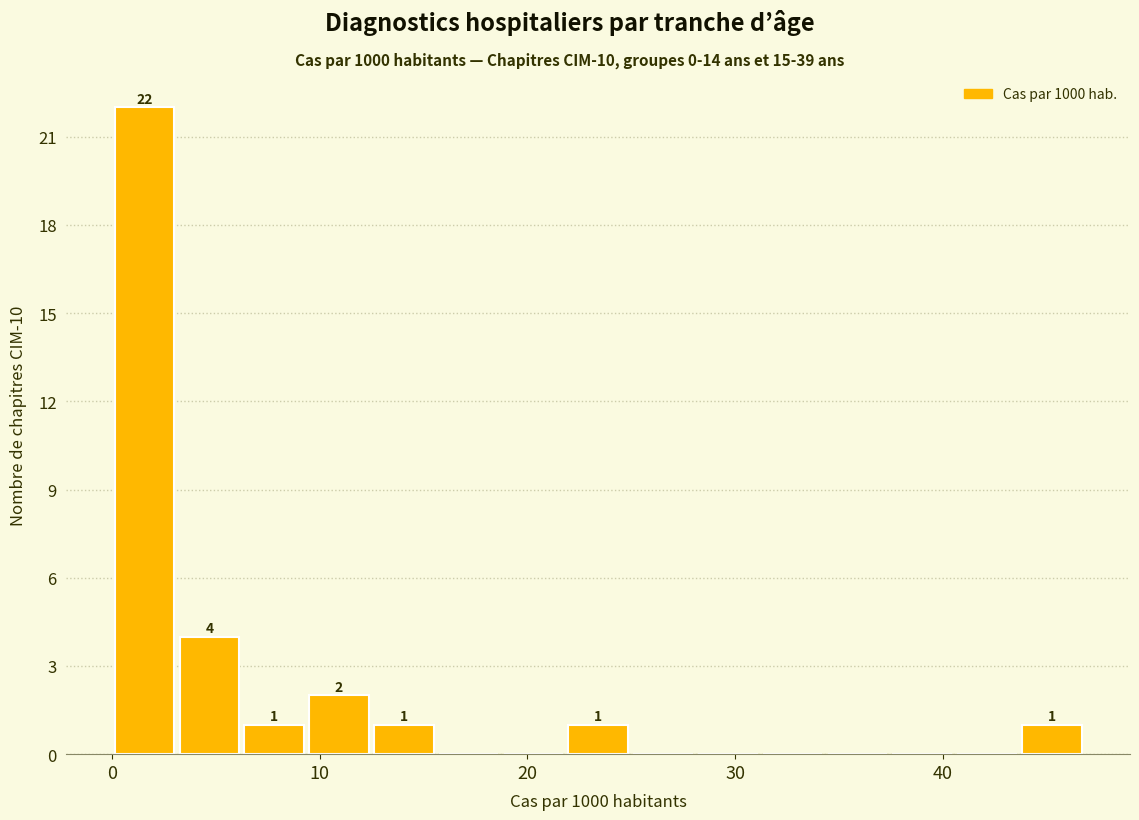

Read against the x-axis, roughly where is the centre of the tallest bar?

2